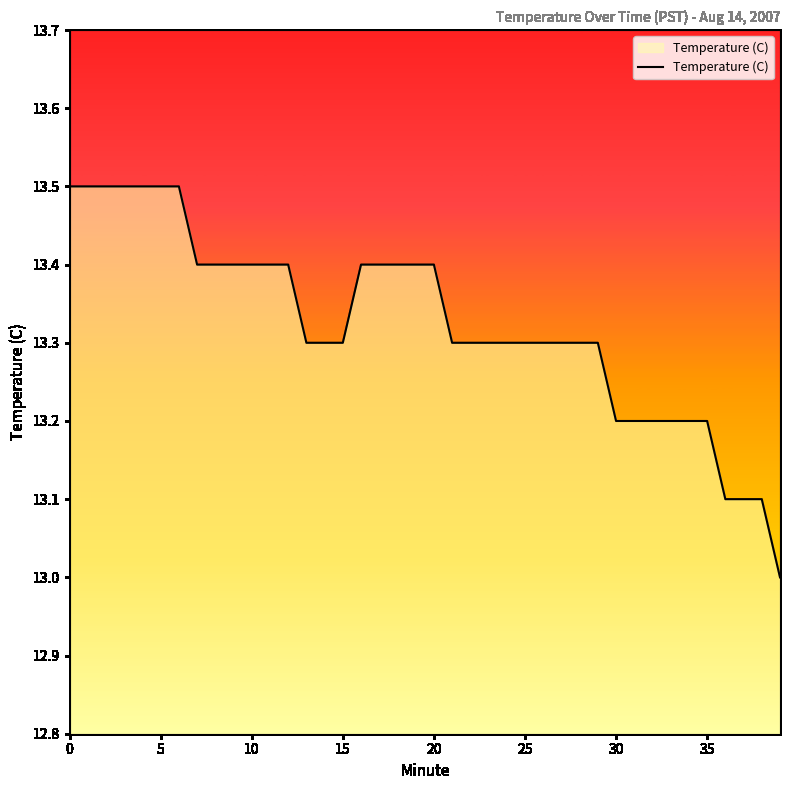

What is the minimum value shown in the chart?

13.0